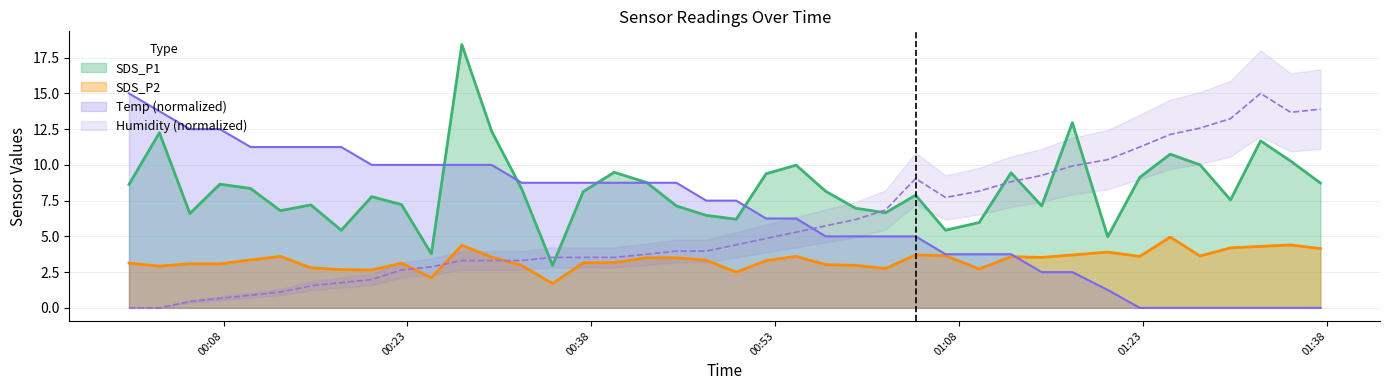

True or false: SDS_P1 and SDS_P2 cross at least once.

False